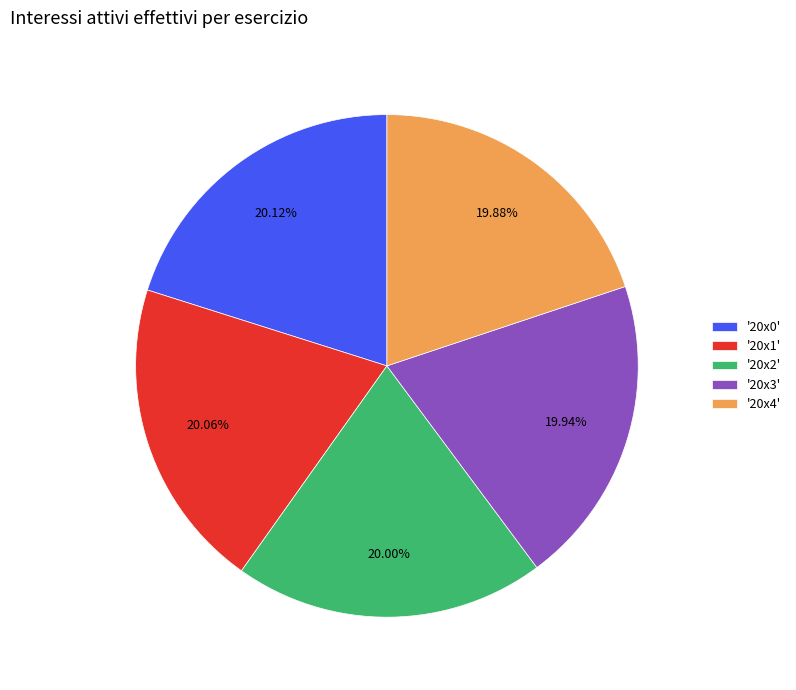

Is there a majority slice in this chart?

No